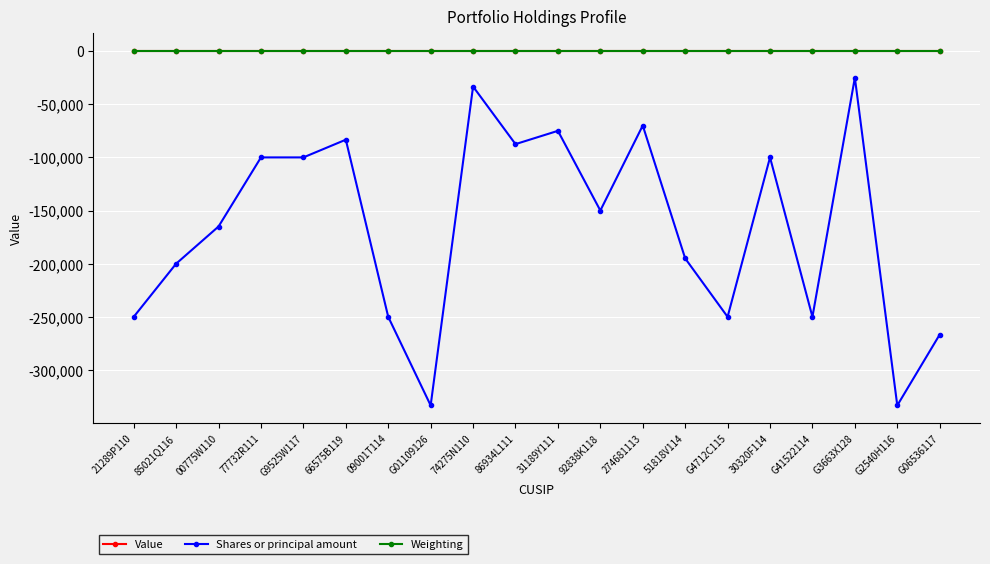

How many lines are shown in the chart?

3